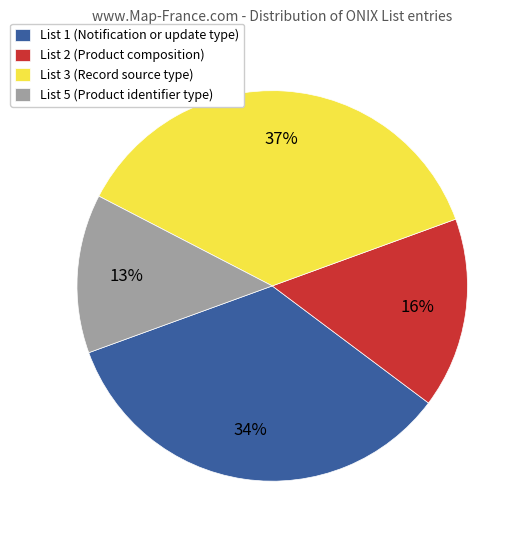

Is there any slice that represents more than half of the pie?

No